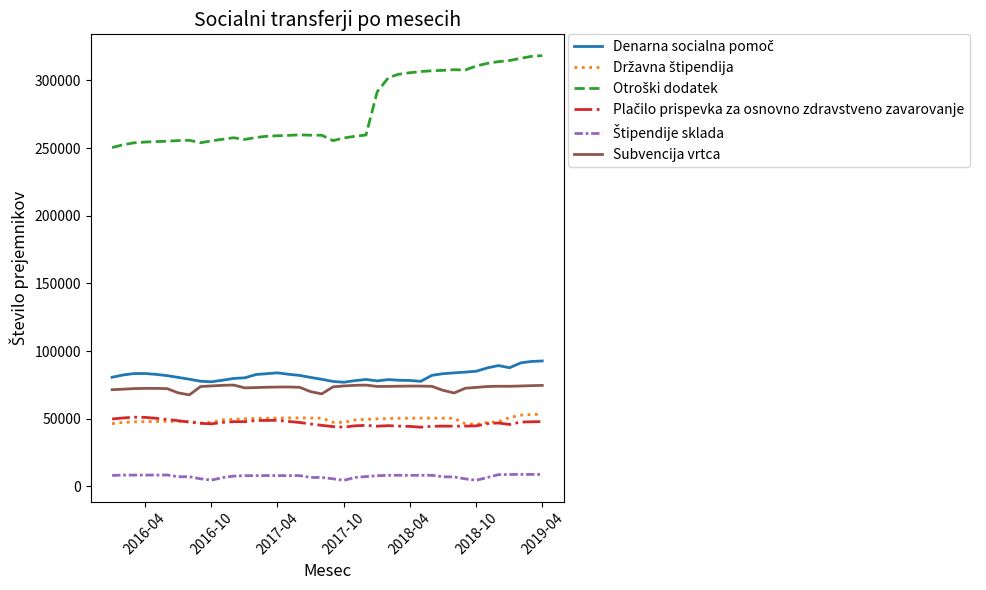

What is the maximum value shown in the chart?

318375